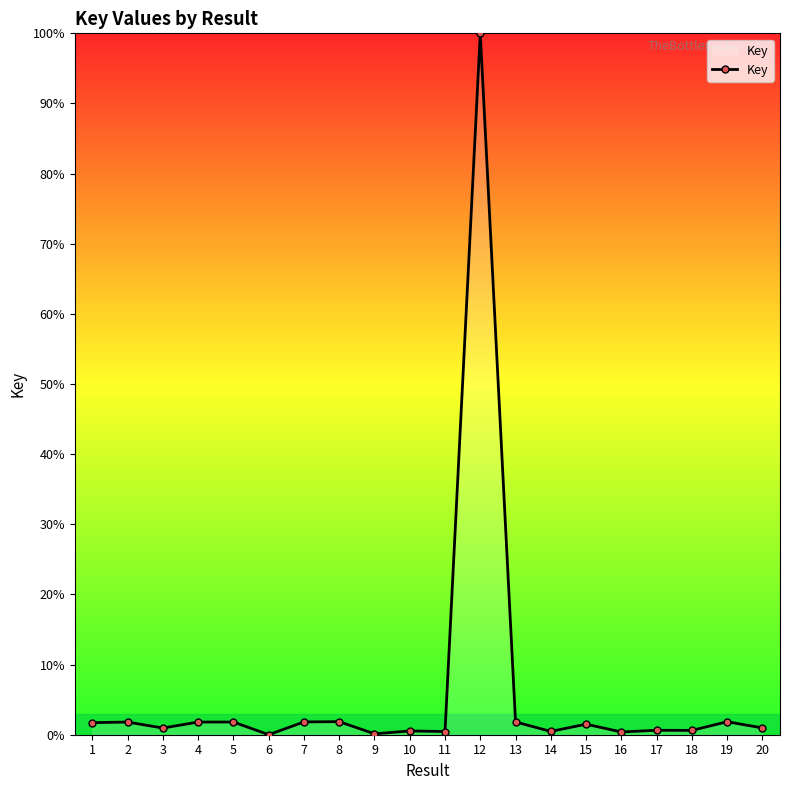

The chart shows a value of 1.8 at 4. True or false?

True